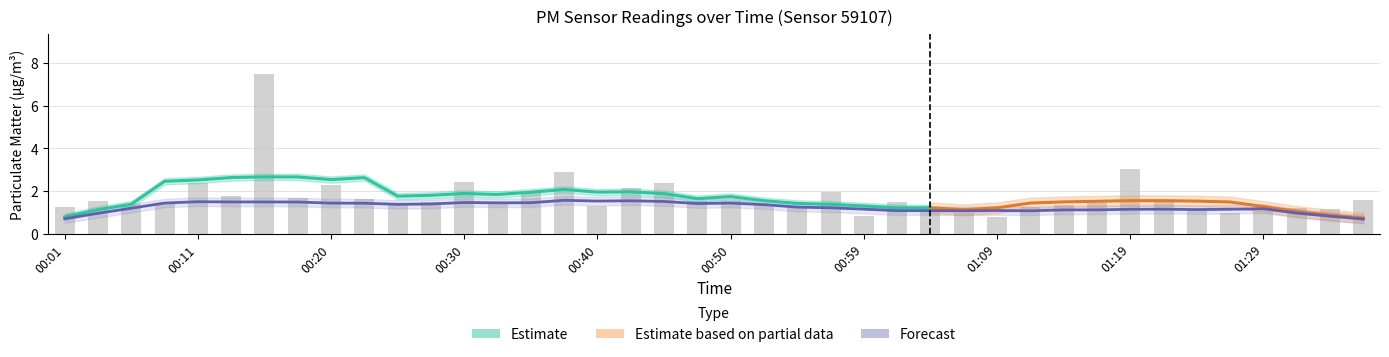

Does the chart contain any negative values?

No